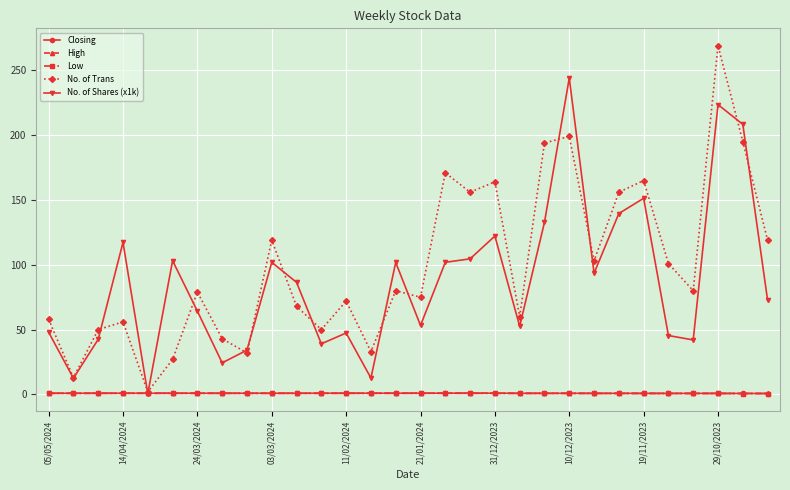

What is the sum of all Closing values?

25.6